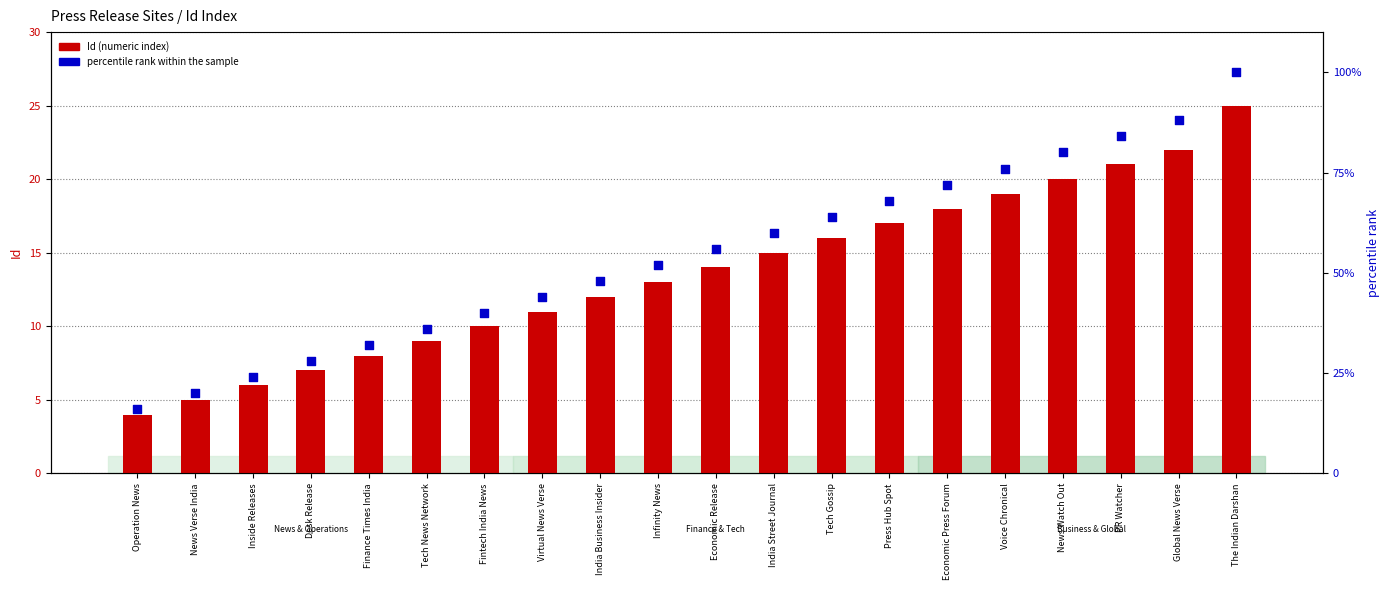

Which series contains the highest Y value?

percentile rank within the sample